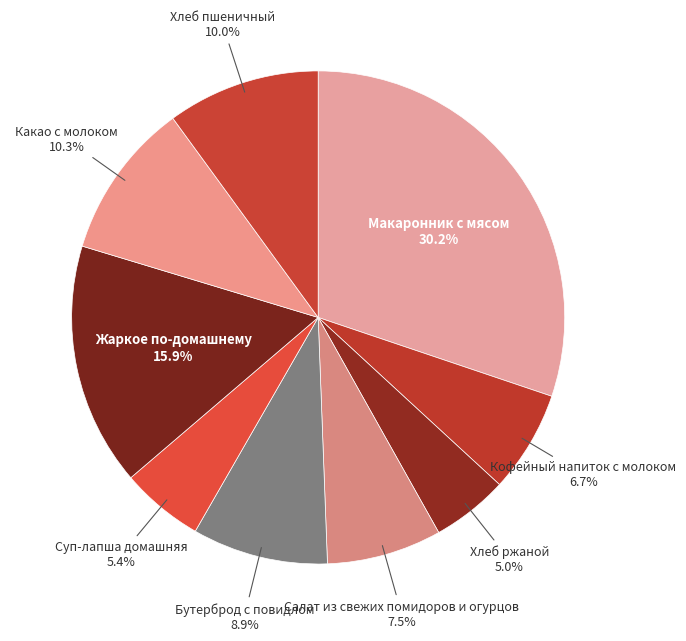

Which slice is the largest?

Макаронник с мясом